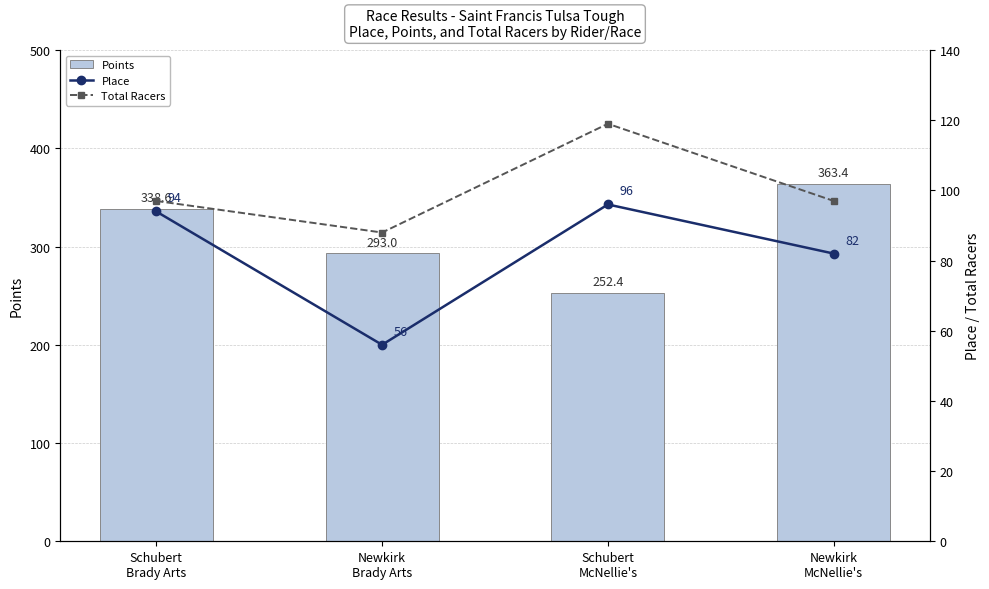

At which label is Total Racers closest to 103?

Schubert
Brady Arts